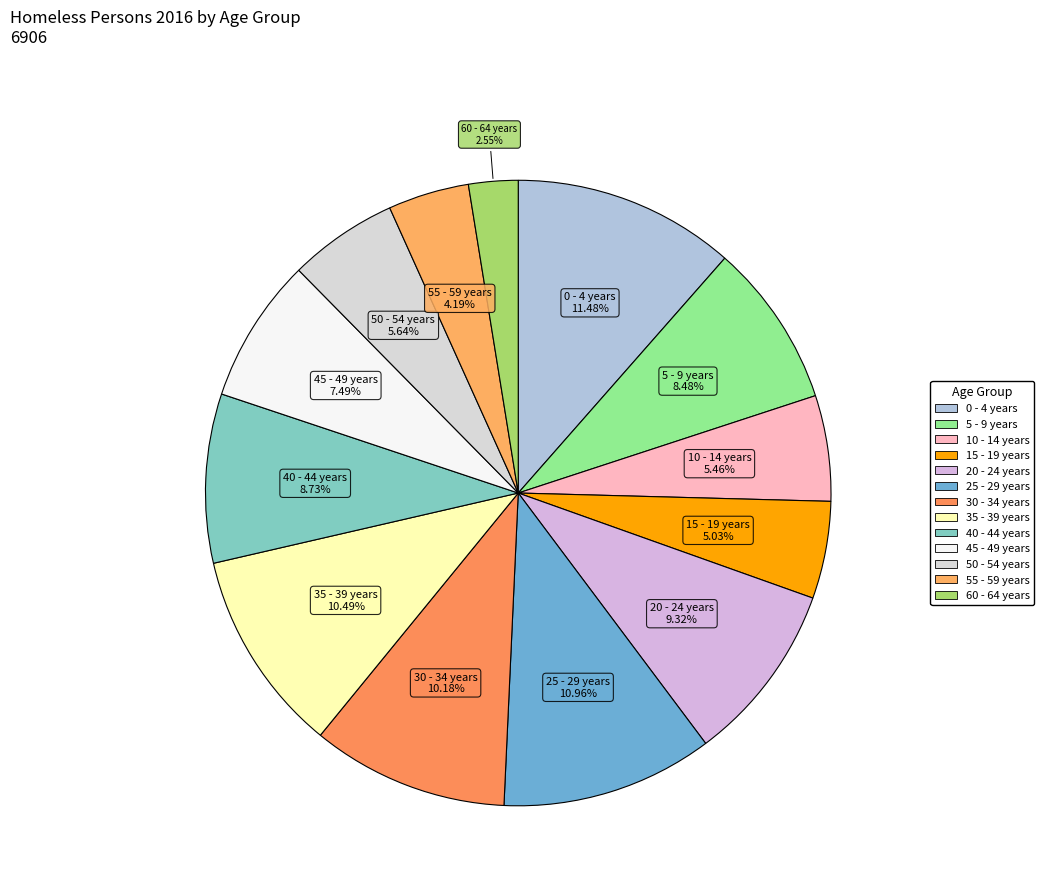

What percentage do 0 - 4 years and 20 - 24 years together represent?

20.8%